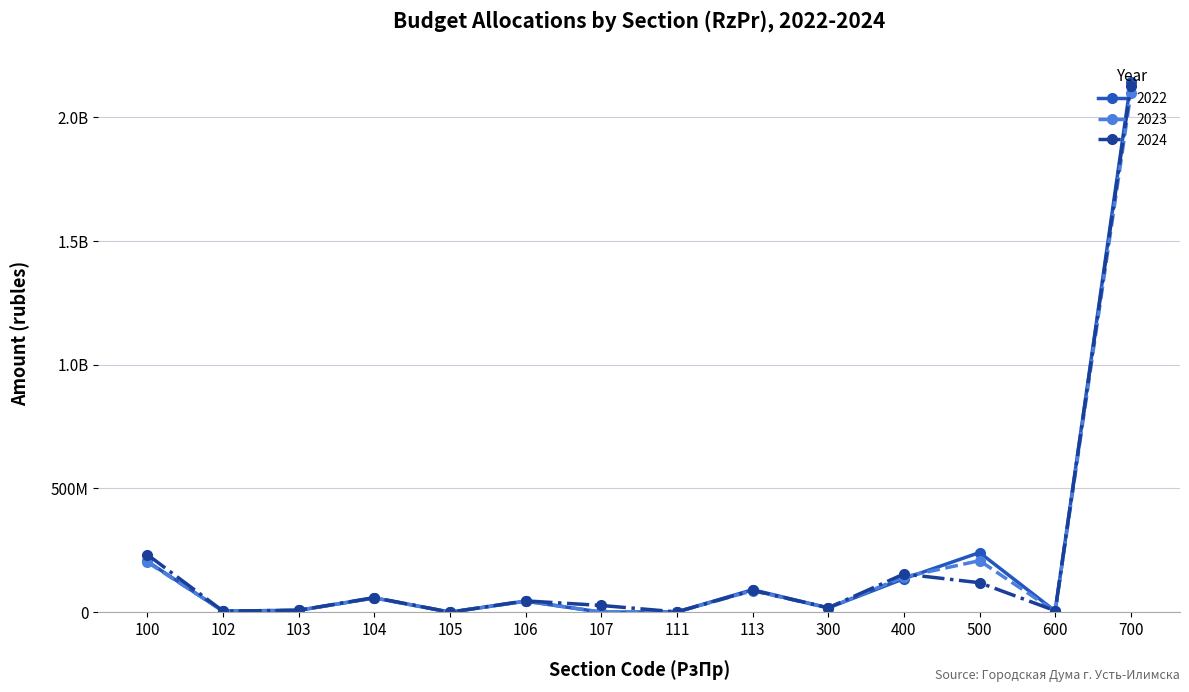

What is the sum of all 2023 values?

2870181795.7